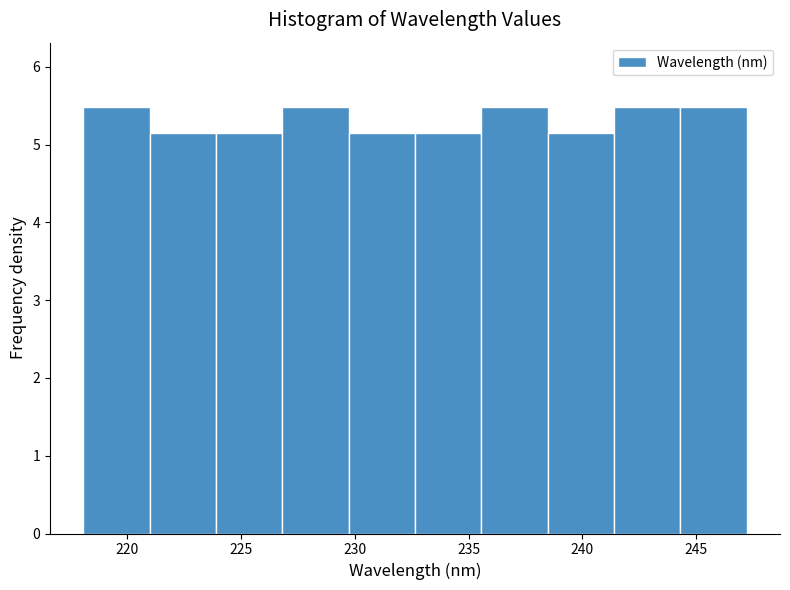

Reading left to right, transcribe this chart: for each bar, give the range it covers on the x-axis and its height. Neither the bar edges nor the heights are printed on the chart, so give them approximately, as read against the axes.

218.0 to 221.0: 5.5
221.0 to 224.0: 5.1
224.0 to 227.0: 5.1
227.0 to 229.5: 5.5
229.5 to 232.5: 5.1
232.5 to 235.5: 5.1
235.5 to 238.5: 5.5
238.5 to 241.5: 5.1
241.5 to 244.5: 5.5
244.5 to 247.0: 5.5